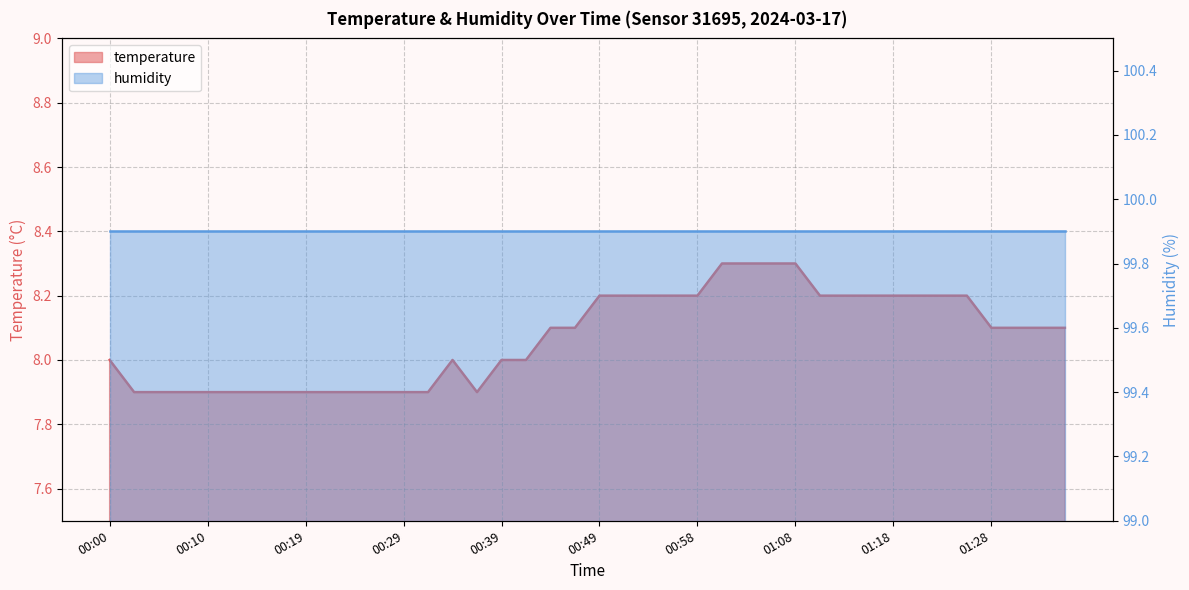

The chart shows a value of 8.2 at 00:58. True or false?

True